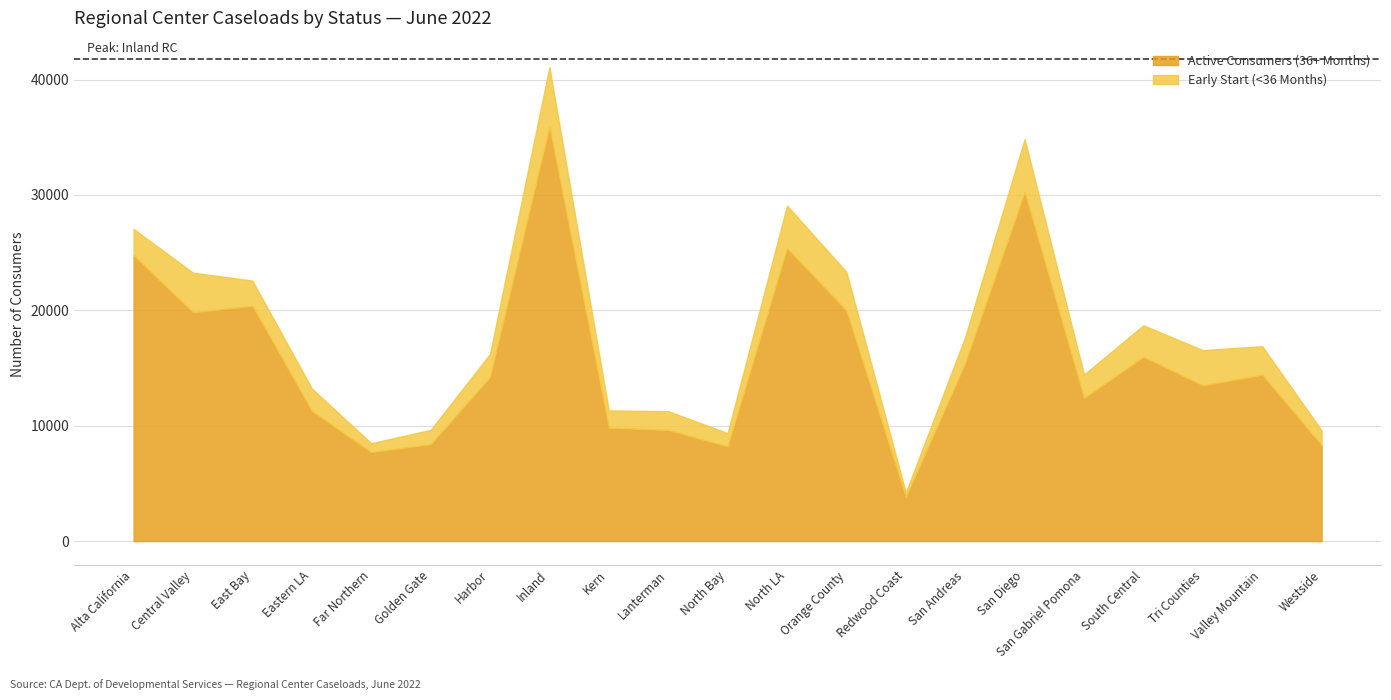

Reading left to right, extract all data points from this chart.

Early Start (<36 Months): Alta California=2274	Central Valley=3434	East Bay=2187	Eastern LA=1938	Far Northern=773	Golden Gate=1244	Harbor=2007	Inland=5179	Kern=1498	Lanterman=1629	North Bay=1151	North LA=3696	Orange County=3353	Redwood Coast=383	San Andreas=2279	San Diego=4579	San Gabriel Pomona=2036	South Central=2731	Tri Counties=3059	Valley Mountain=2477	Westside=1277
Active Consumers (36+ Months): Alta California=24780	Central Valley=19830	East Bay=20388	Eastern LA=11287	Far Northern=7709	Golden Gate=8391	Harbor=14209	Inland=35900	Kern=9823	Lanterman=9631	North Bay=8202	North LA=25384	Orange County=19974	Redwood Coast=3813	San Andreas=15425	San Diego=30253	San Gabriel Pomona=12398	South Central=15969	Tri Counties=13491	Valley Mountain=14413	Westside=8306